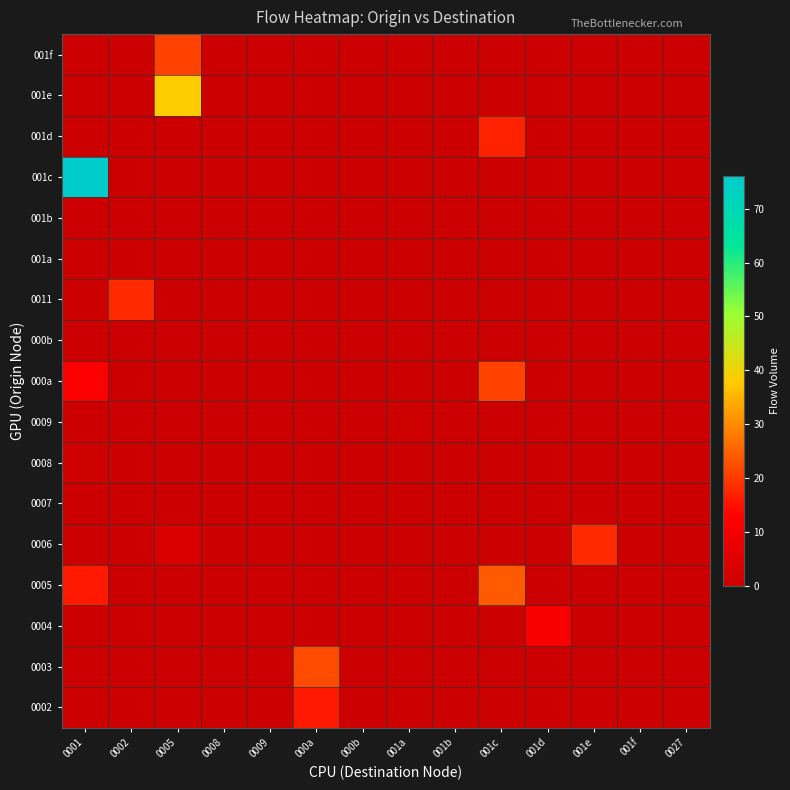

Rank the series at 001e from lowest to highest value.

0002, 0003, 0004, 0005, 0007, 0008, 0009, 000a, 000b, 0011, 001a, 001b, 001c, 001d, 001e, 001f, 0006